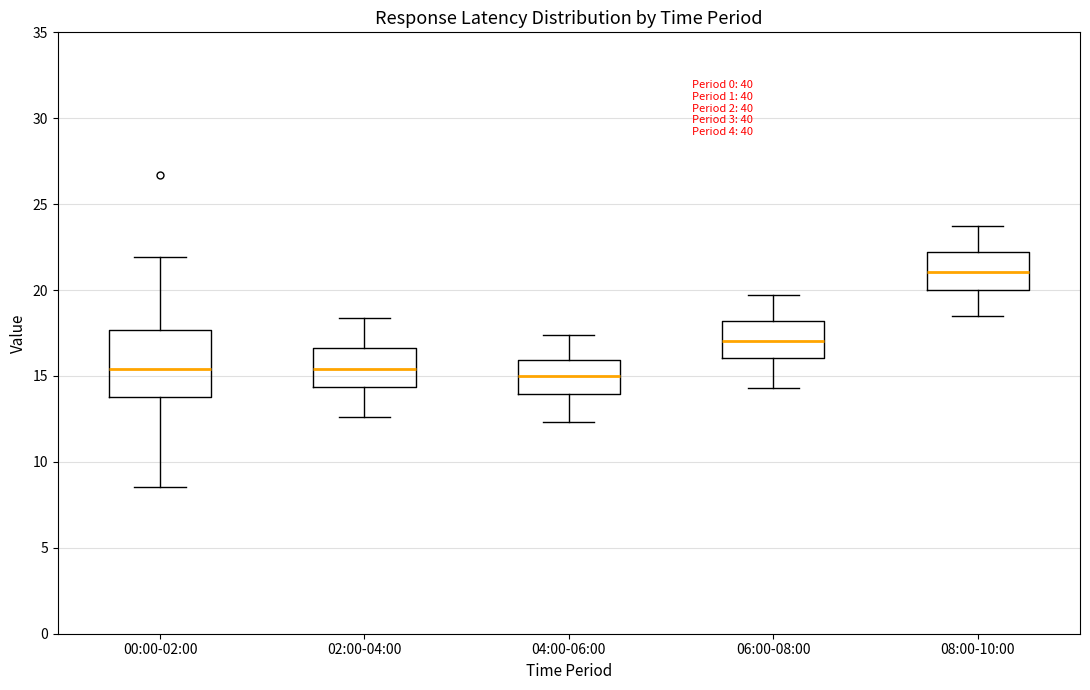

Which box is the tallest, from its lower edge to its upper edge?

00:00-02:00